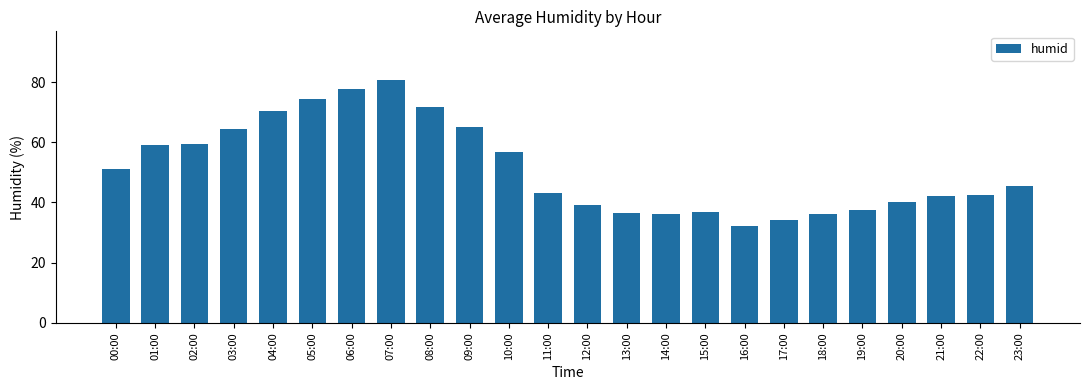

What is the difference between the maximum and second lowest values?

46.7